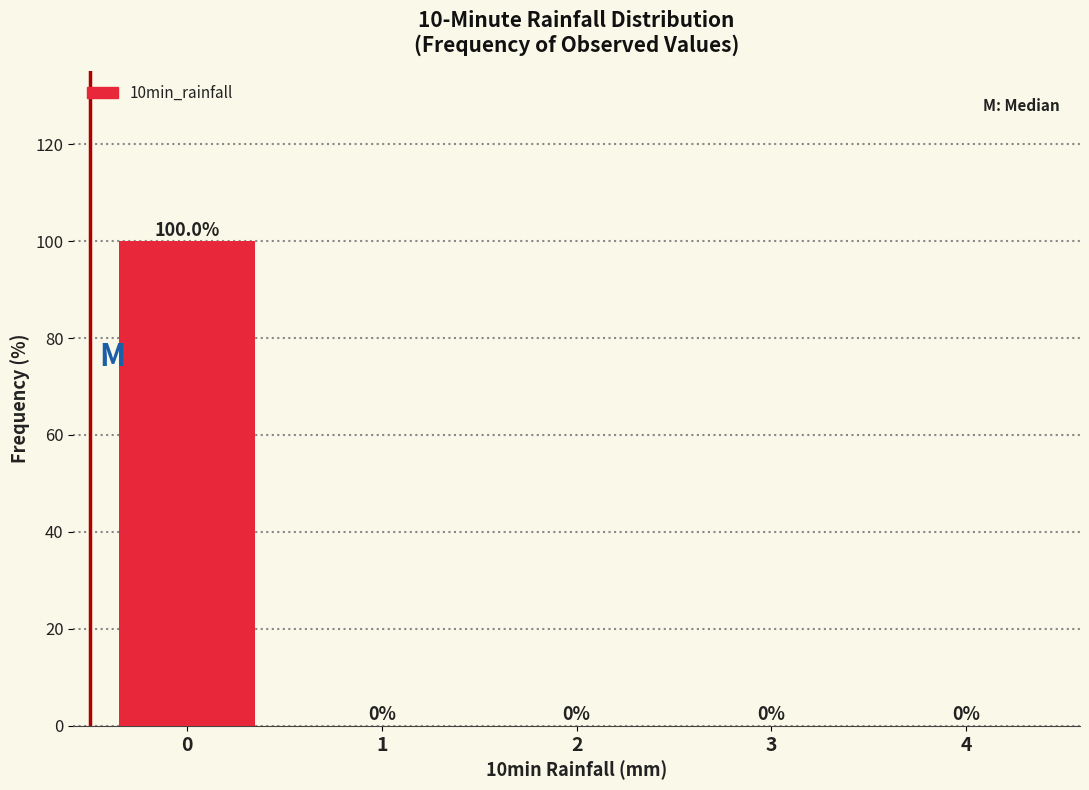

Reading left to right, extract all data points from this chart.

0=100	1=0	2=0	3=0	4=0